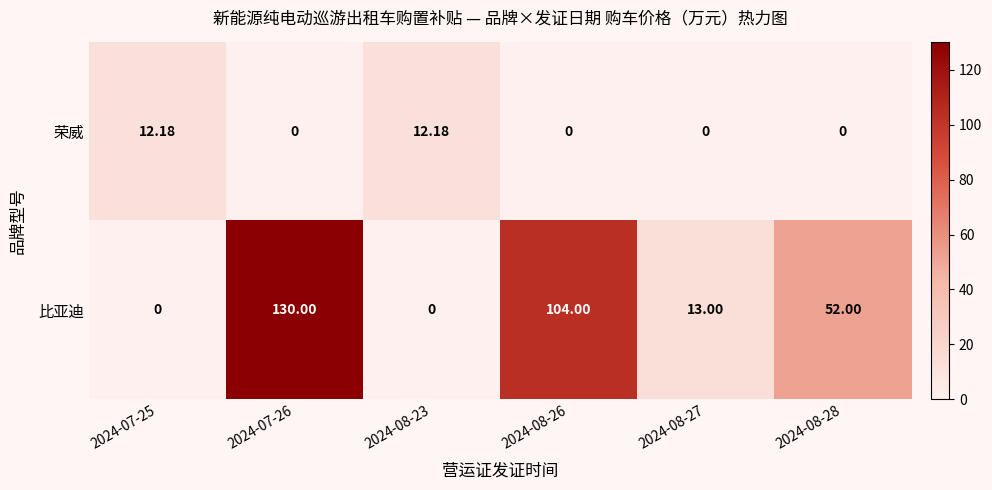

List the series in order of their peak value, lowest first.

荣威, 比亚迪